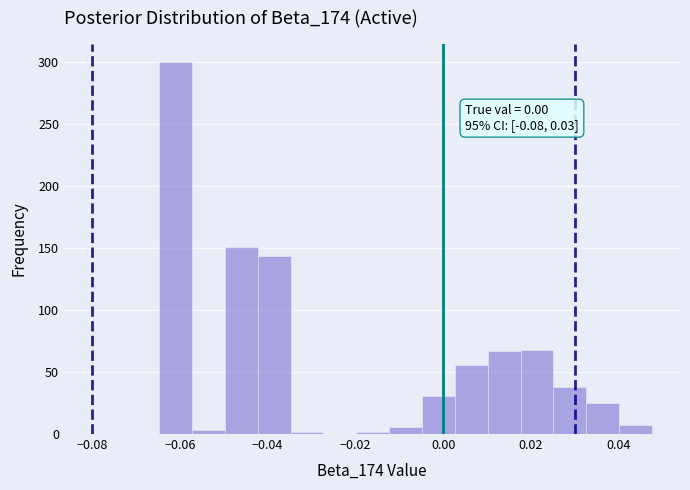

Read against the x-axis, roughly where is the centre of the tallest bar?

-0.060